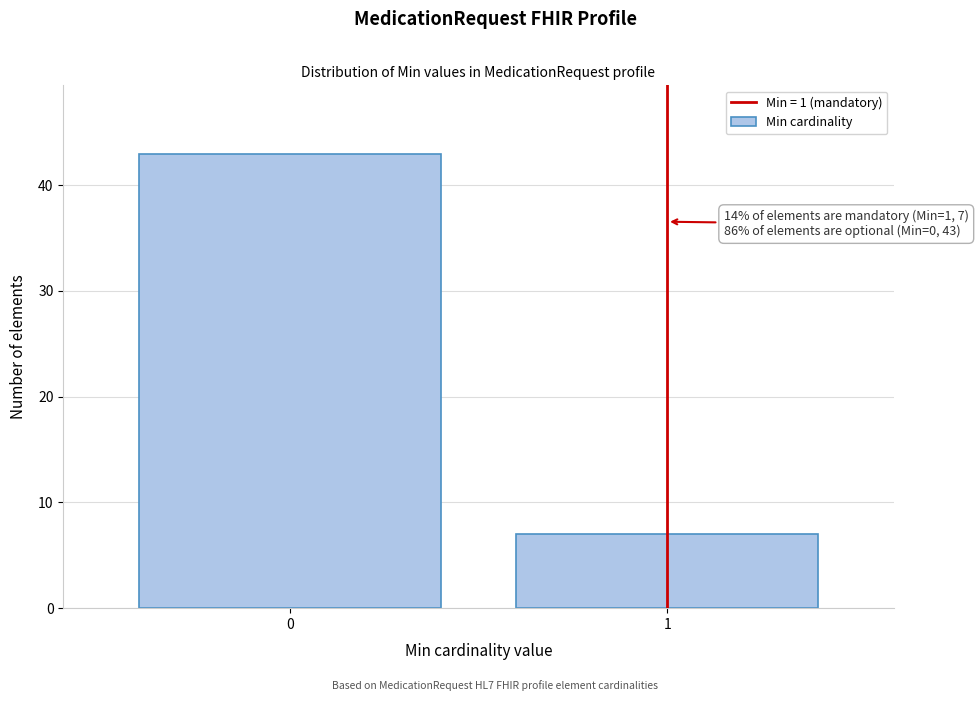

Reading left to right, extract all data points from this chart.

0=43	1=7